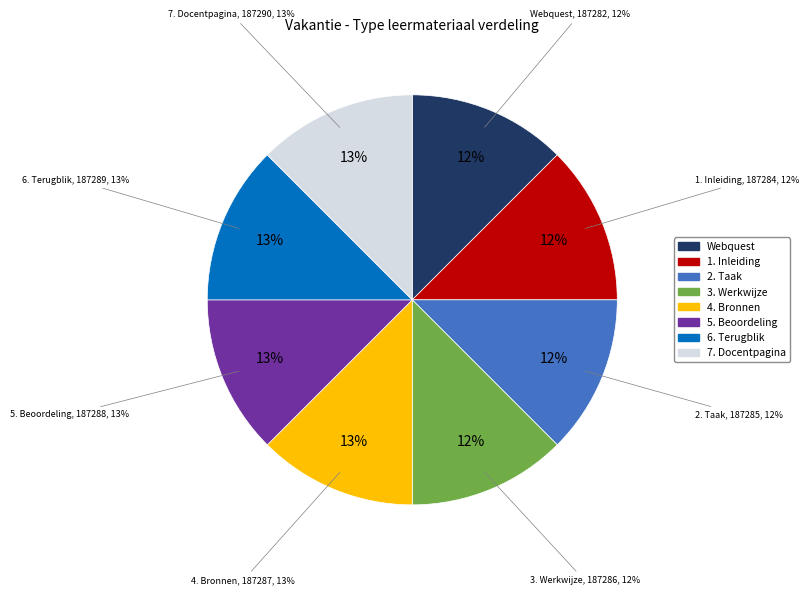

Combined, what portion of the pie is Webquest and 6. Terugblik?

25.0%